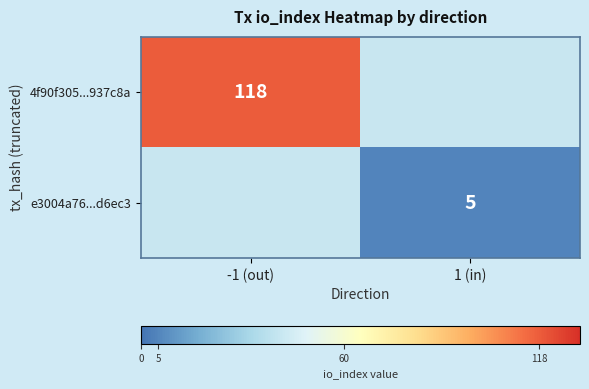

True or false: 4f90f305...937c8a has a value of 118 at -1 (out).

True